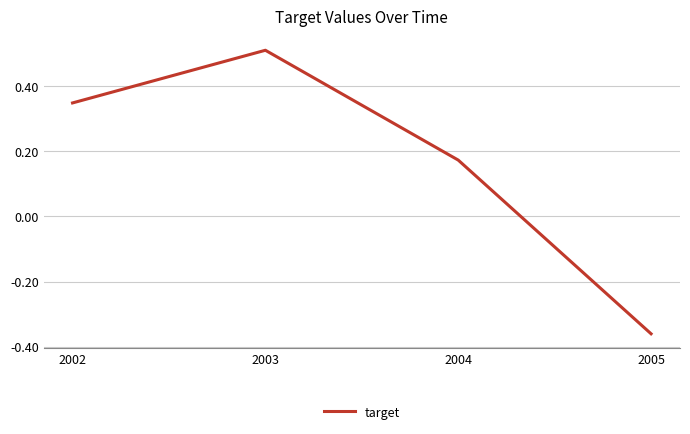

Count the values in the range 0 to 1.

3